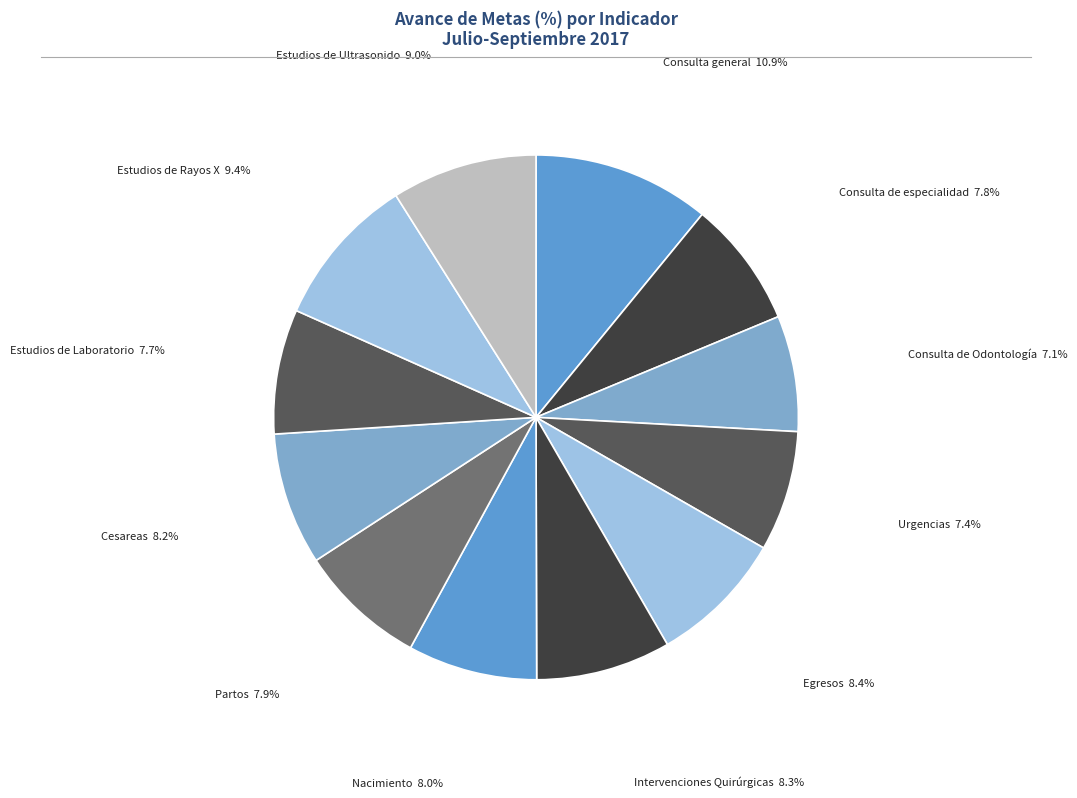

How many segments does this pie chart have?

12